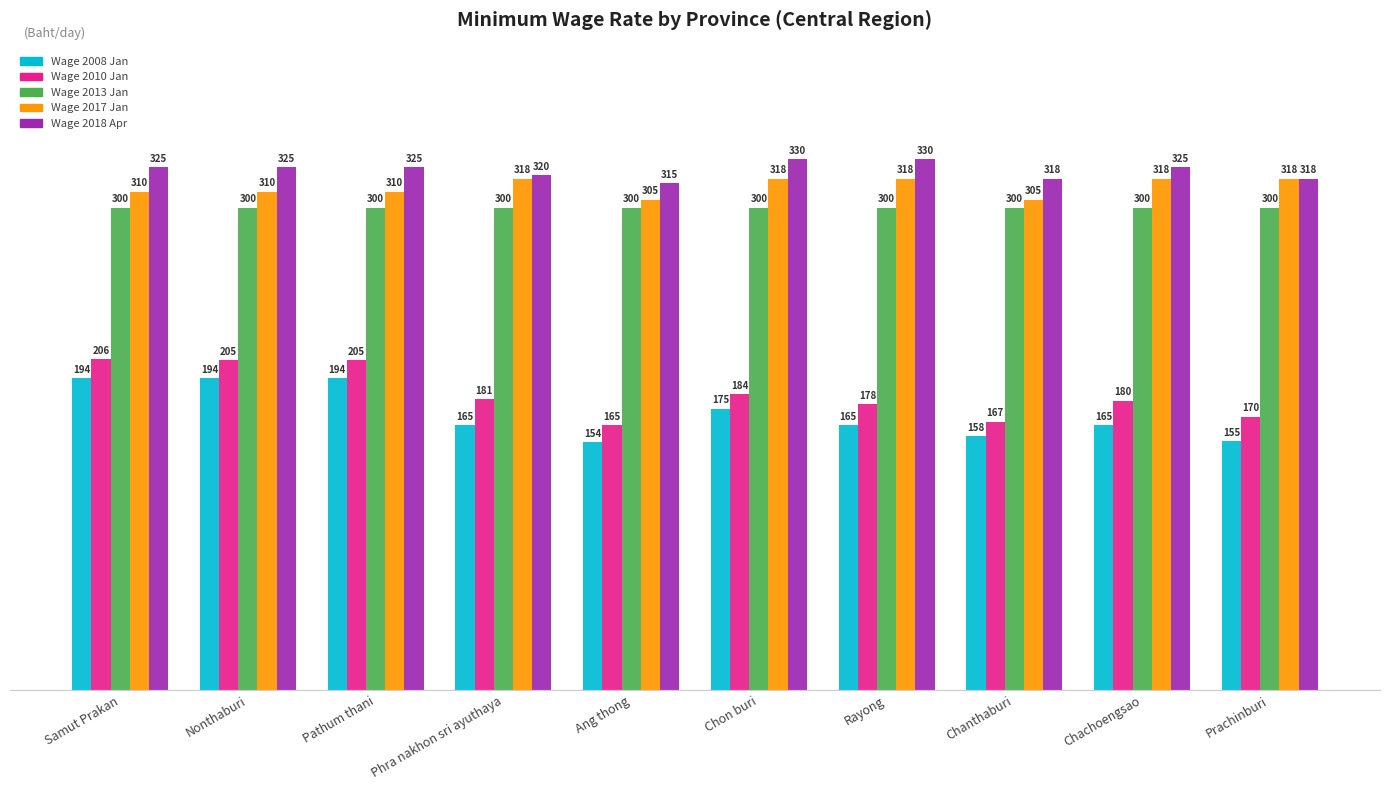

What is the difference between the Wage 2010 Jan values at Rayong and Chon buri?

6